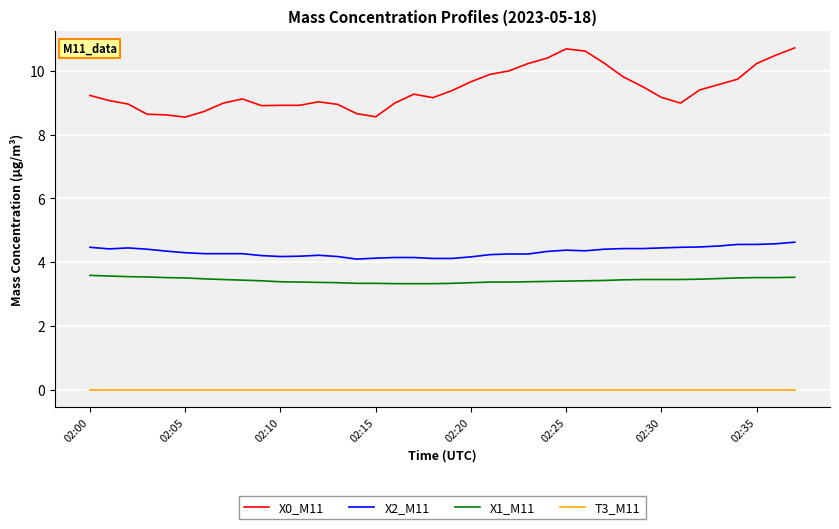

Which series has the widest spread of values?

X0_M11